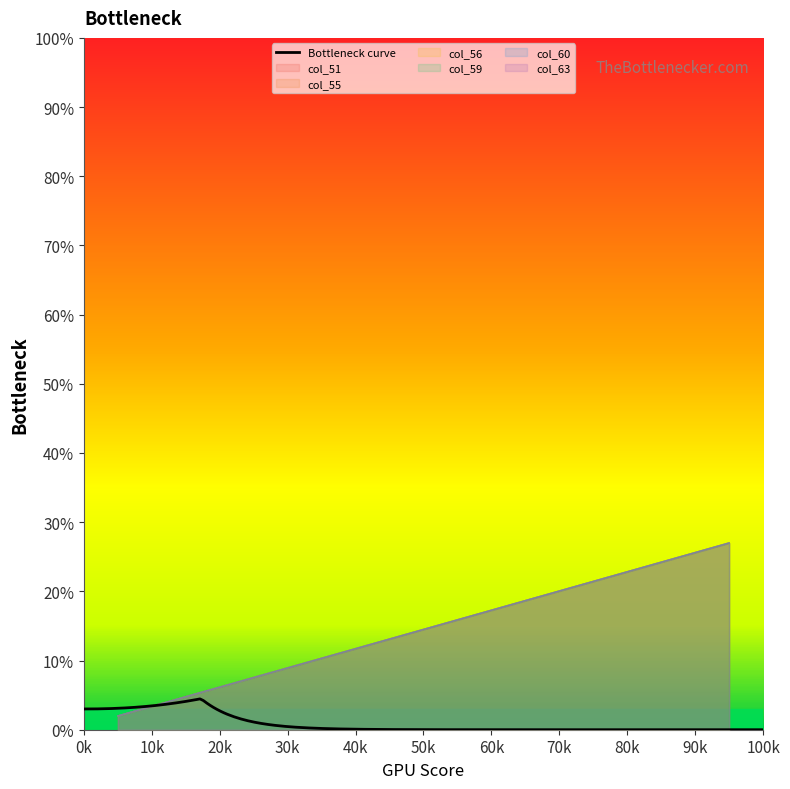

True or false: col_59 and col_51 intersect in this chart.

False